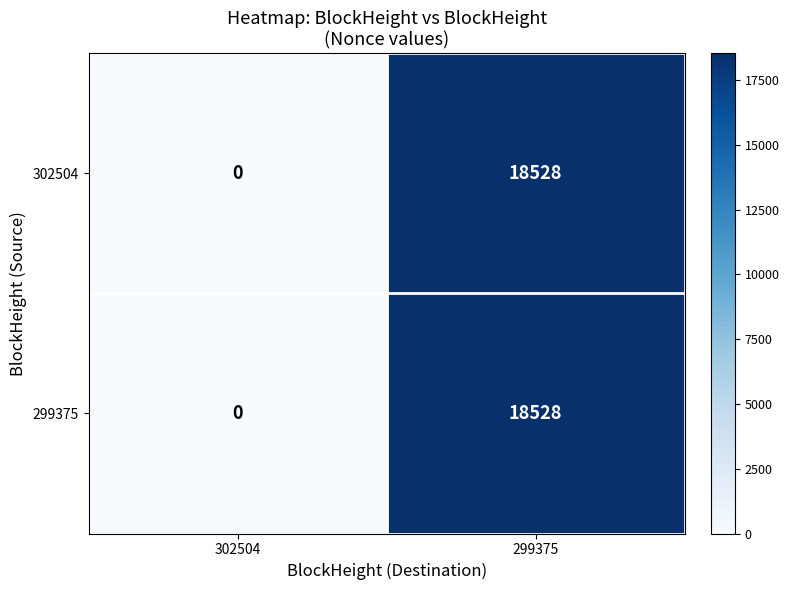

At which category is the sum across all series the highest?

299375